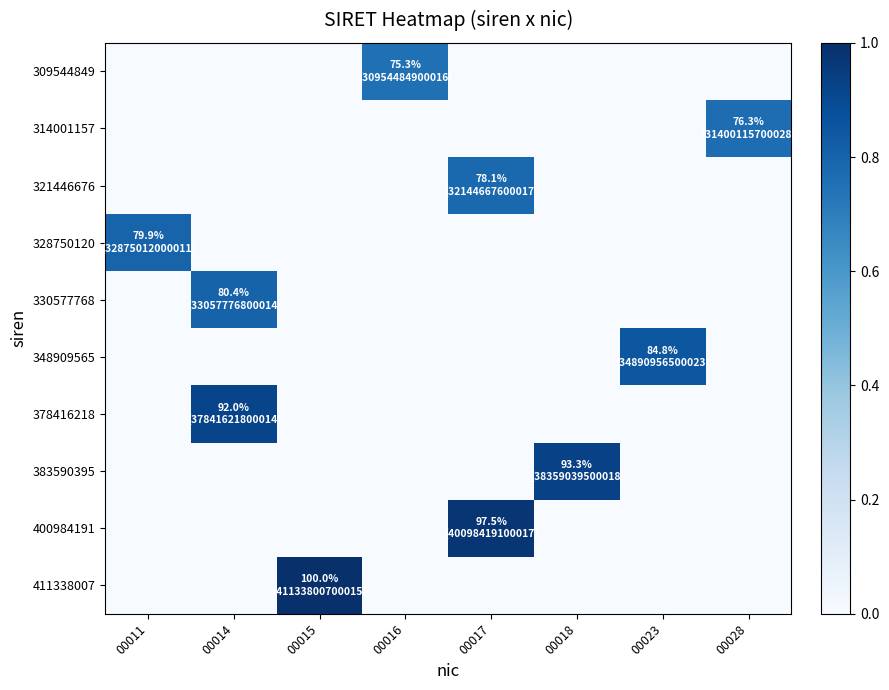

What is the maximum value shown in the chart?

1.0